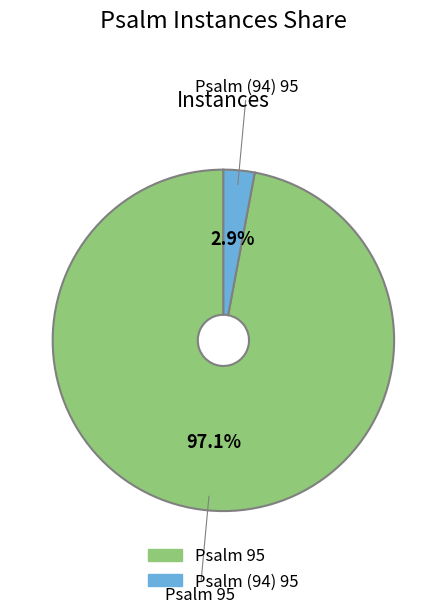

What is the majority slice?

Psalm 95